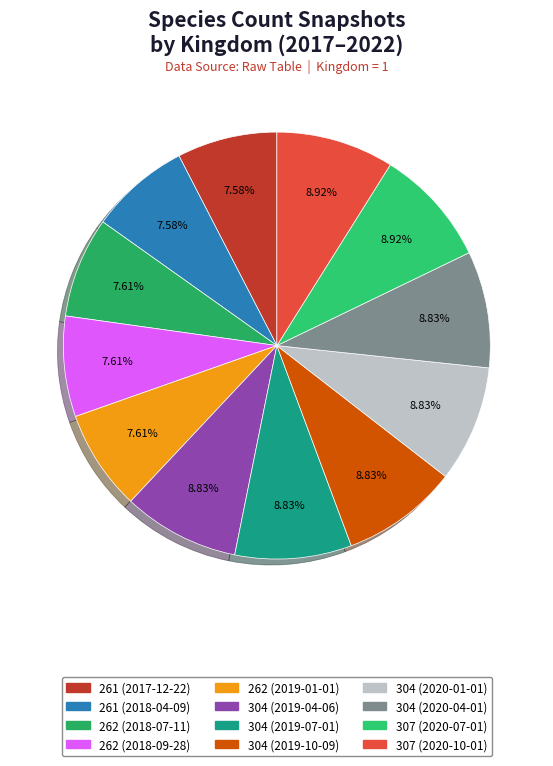

Which category has the smallest portion of the pie?

261 (2017-12-22)